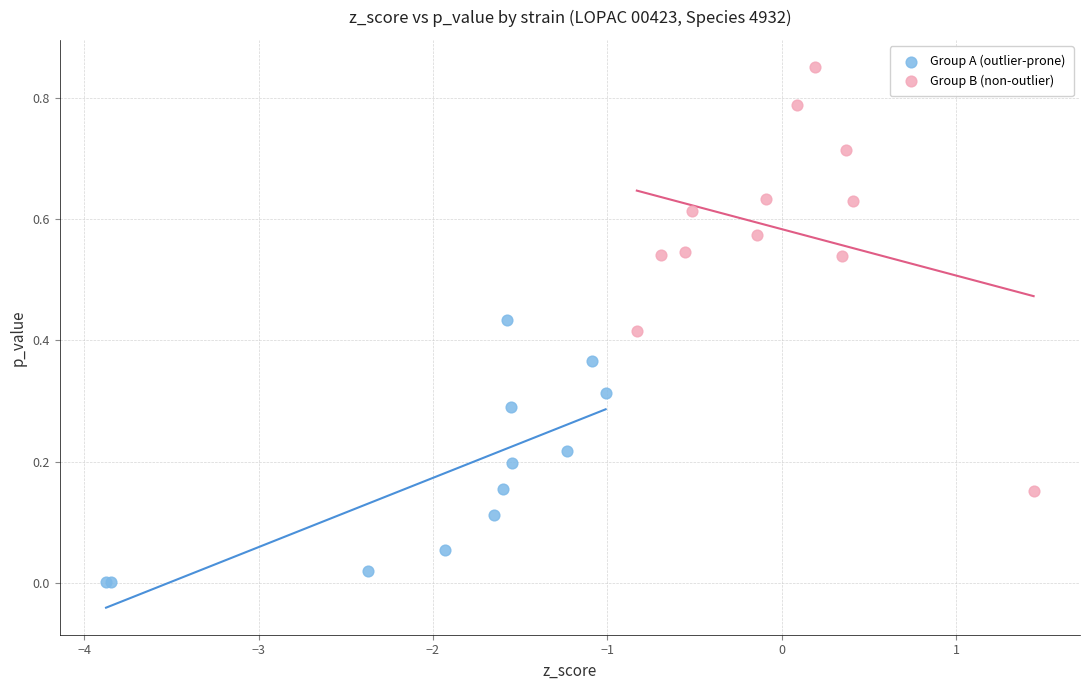

Which series reaches the maximum Y coordinate?

Group B (non-outlier)